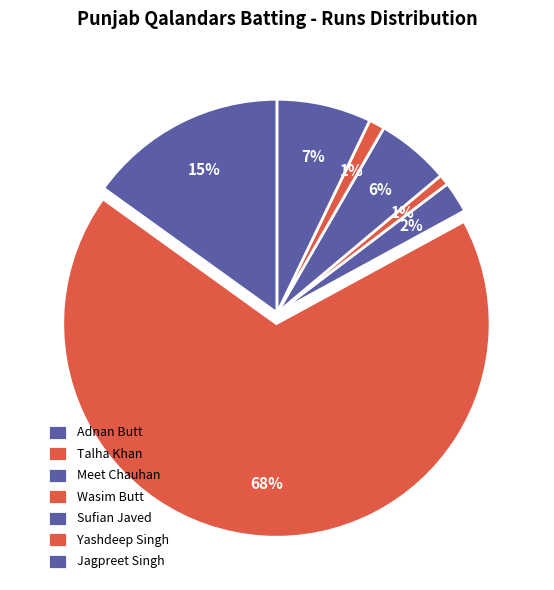

Between Meet Chauhan and Adnan Butt, which is larger?

Adnan Butt